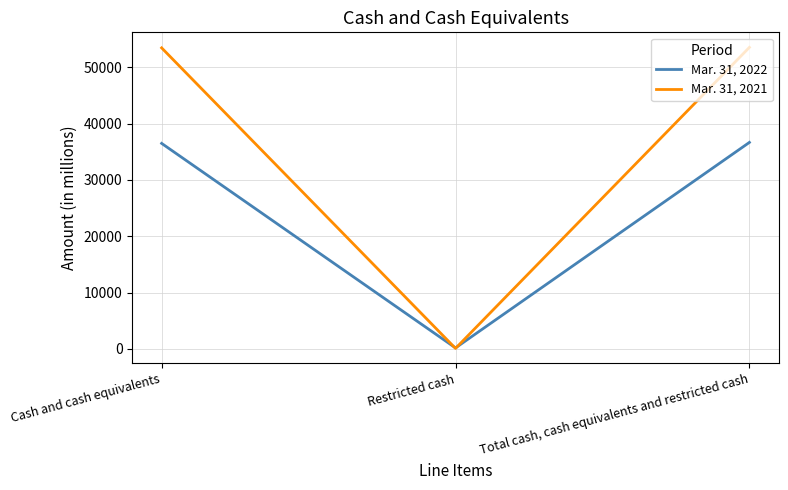

List the series in order of their overall mean, lowest first.

Mar. 31, 2022, Mar. 31, 2021